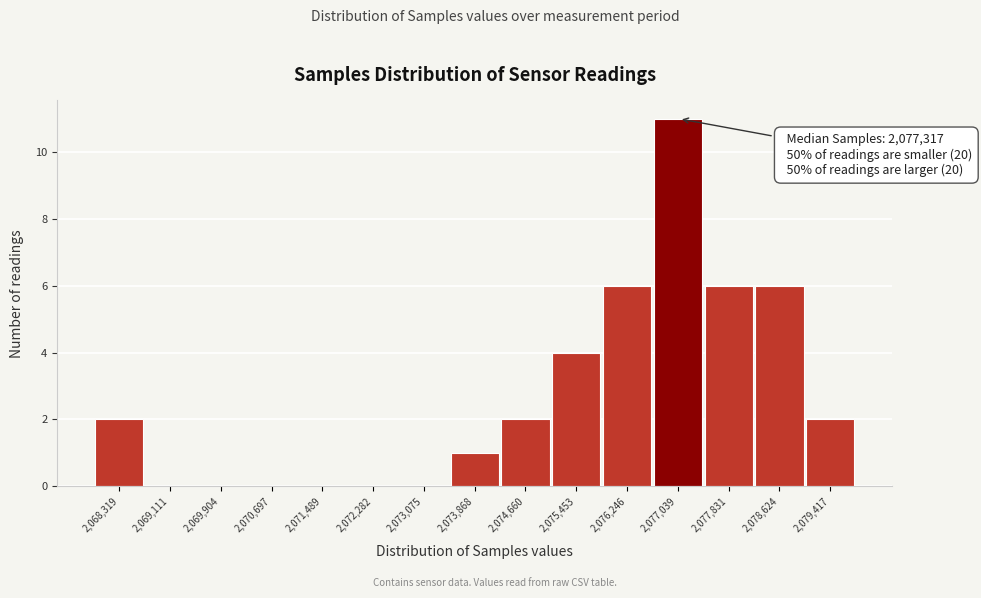

Reading right to left, extract all data points from this chart.

2,079,417=2	2,078,624=6	2,077,831=6	2,077,039=11	2,076,246=6	2,075,453=4	2,074,660=2	2,073,868=1	2,073,075=0	2,072,282=0	2,071,489=0	2,070,697=0	2,069,904=0	2,069,111=0	2,068,319=2